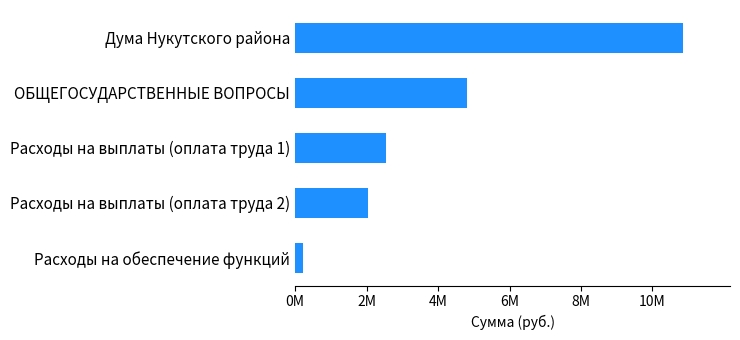

Rank the categories by value from highest to lowest.

Дума Нукутского района, ОБЩЕГОСУДАРСТВЕННЫЕ ВОПРОСЫ, Расходы на выплаты (оплата труда 1), Расходы на выплаты (оплата труда 2), Расходы на обеспечение функций